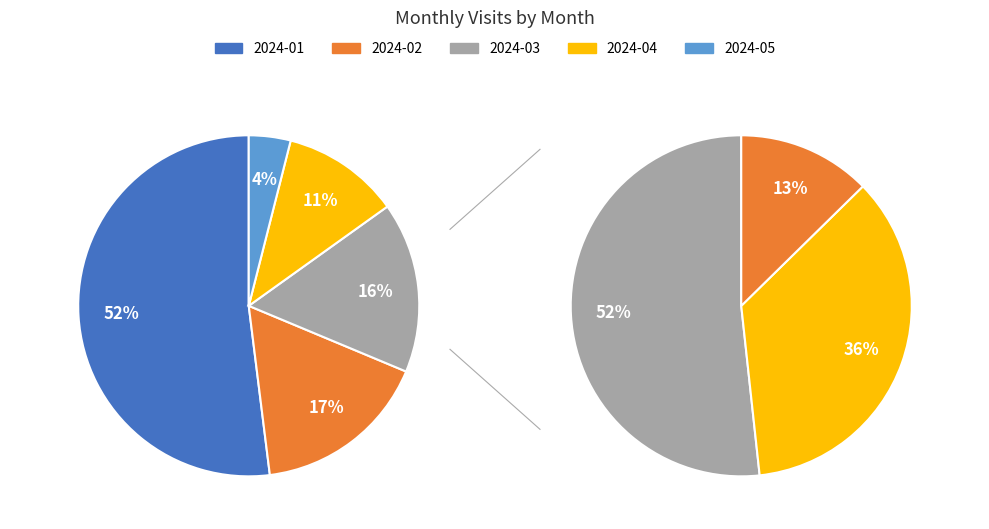

Which slice is the largest?

2024-01